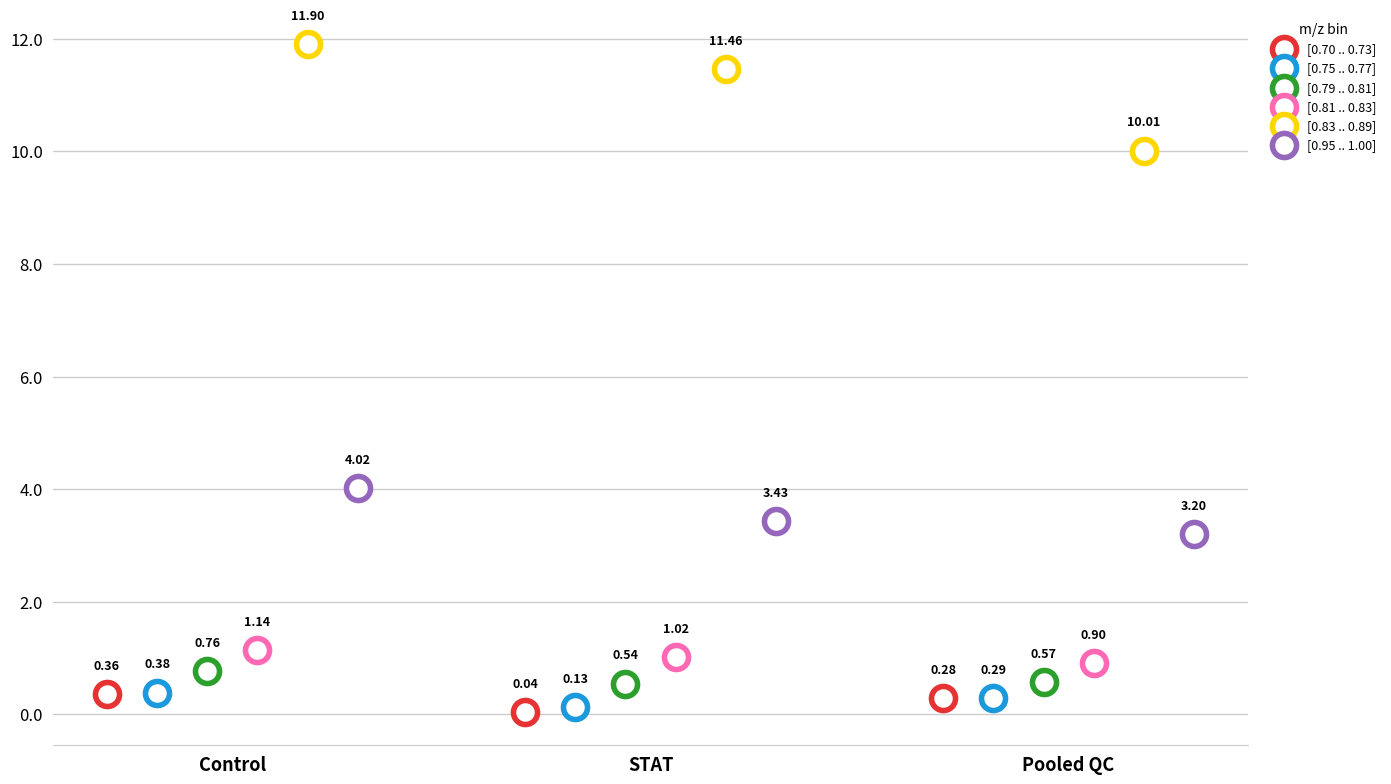

What are all the series names shown in the legend?

[0.70 .. 0.73], [0.75 .. 0.77], [0.79 .. 0.81], [0.81 .. 0.83], [0.83 .. 0.89], [0.95 .. 1.00]